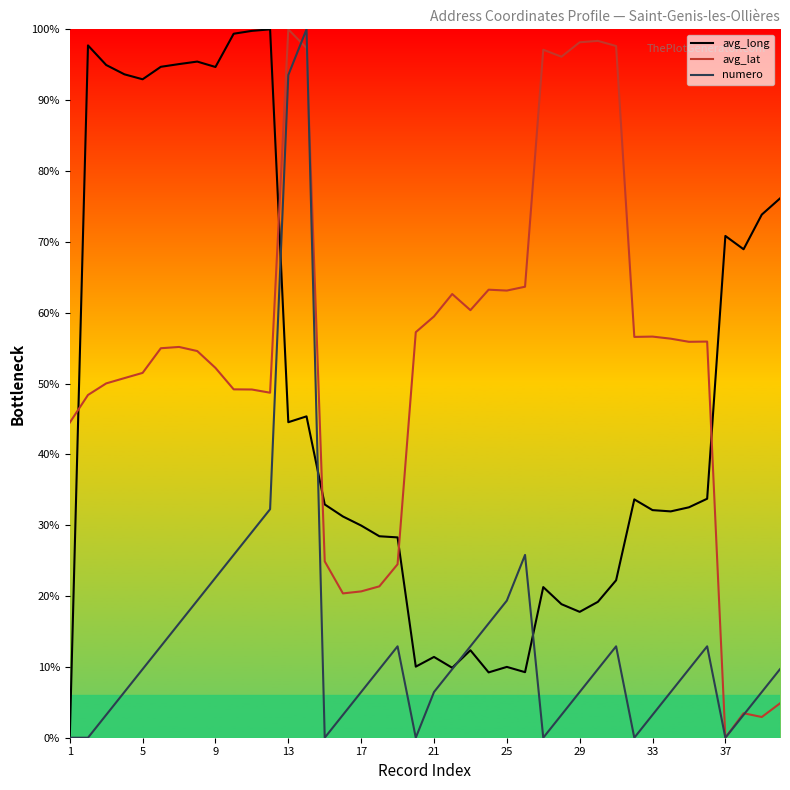

How many interior local valleys does the avg_long series have?

10